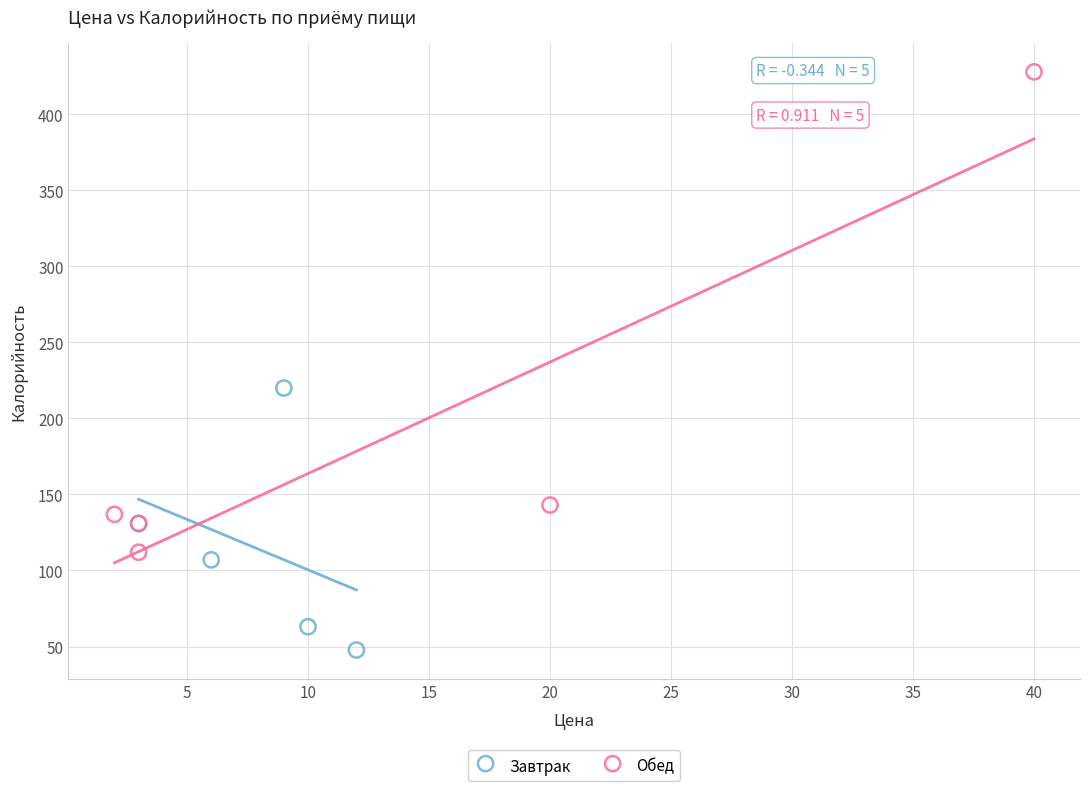

Which series reaches the minimum Y coordinate?

Завтрак